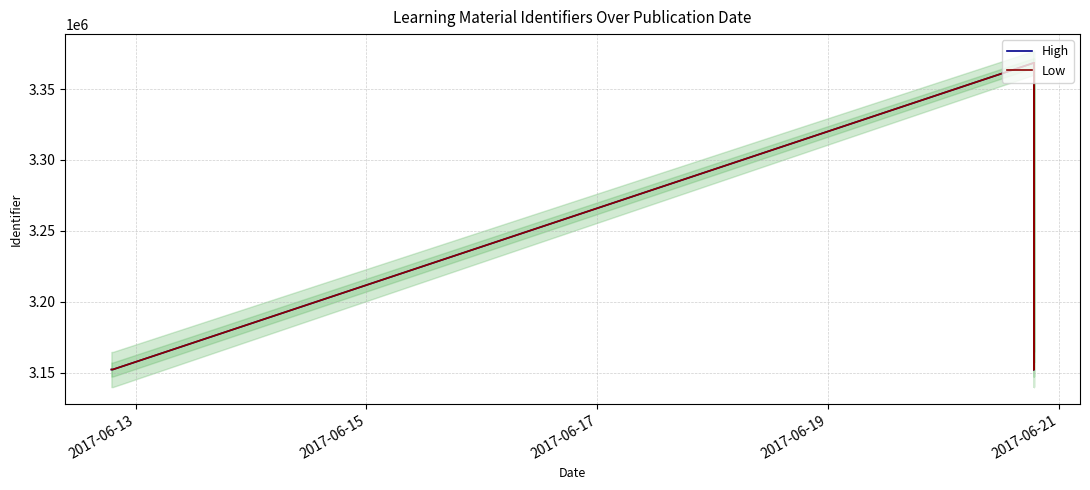

True or false: High and Low intersect in this chart.

False